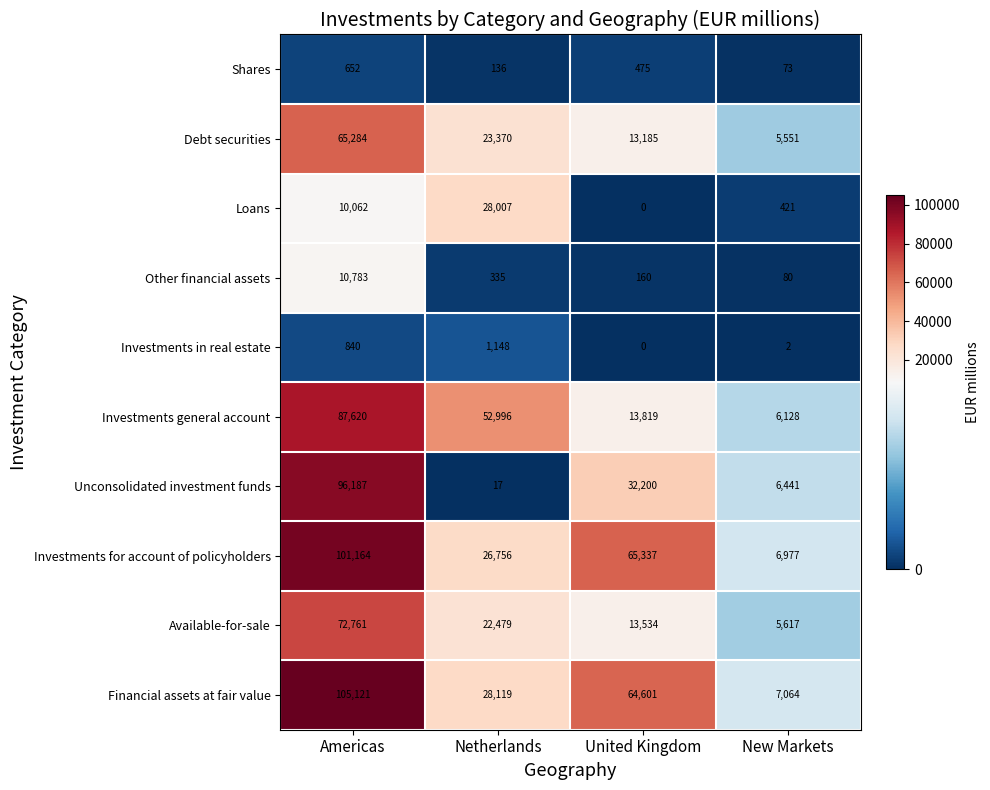

What is the total value across all series at Americas?

550474